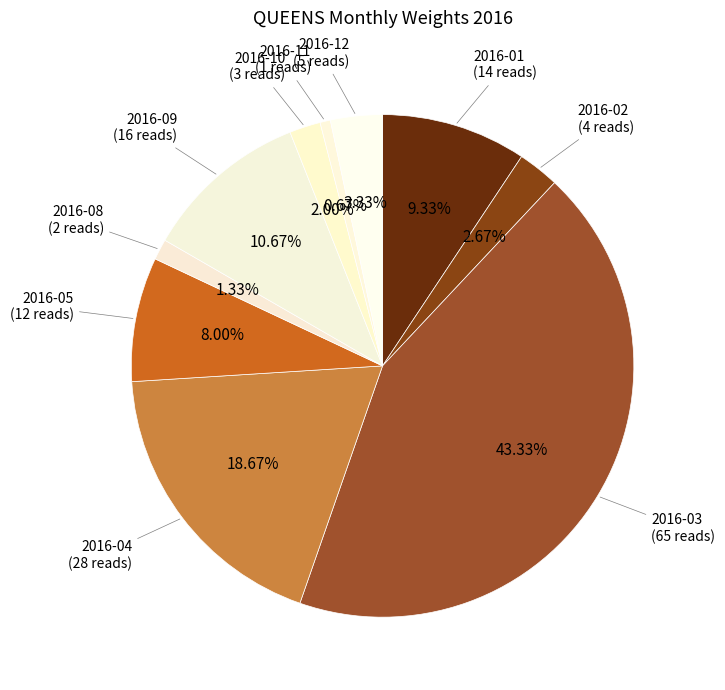

What percentage is the 2016-01 slice, to the nearest percent?

9%